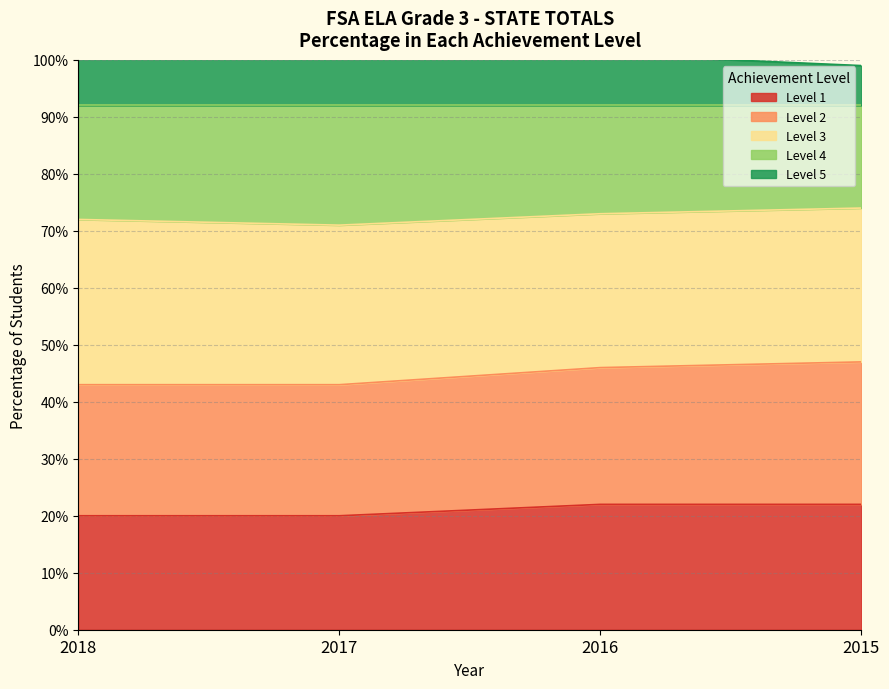

What is the highest value of the Level 1 series?

22